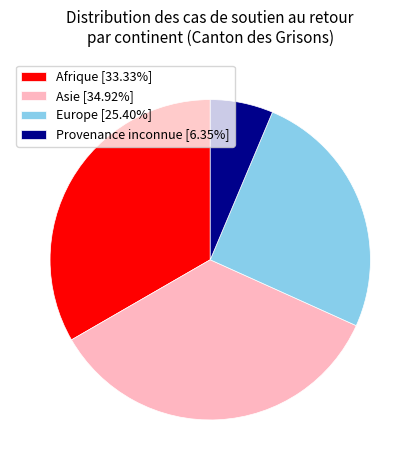

Count the number of slices in the pie.

4